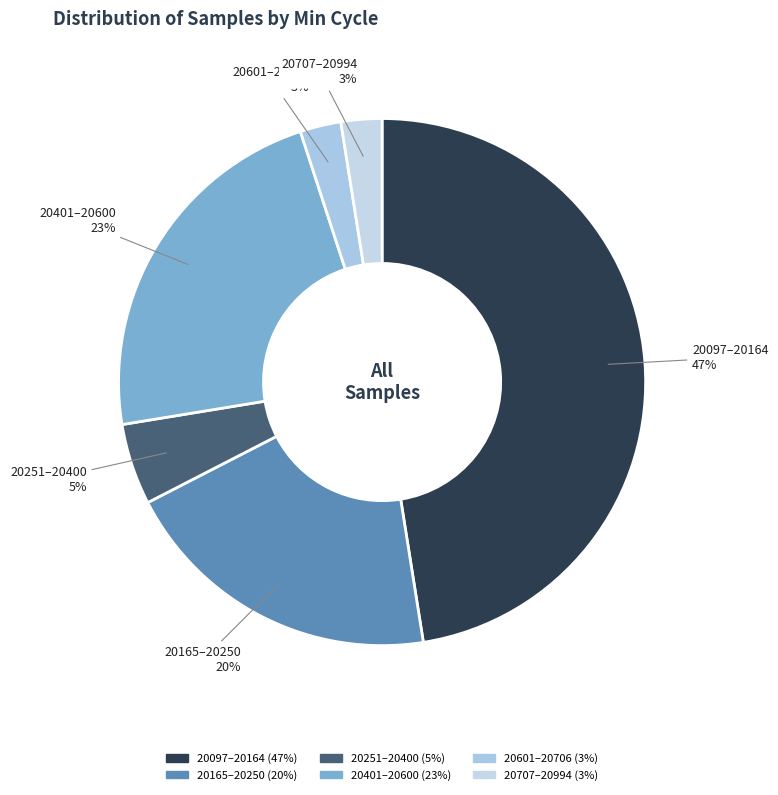

How many segments does this pie chart have?

6